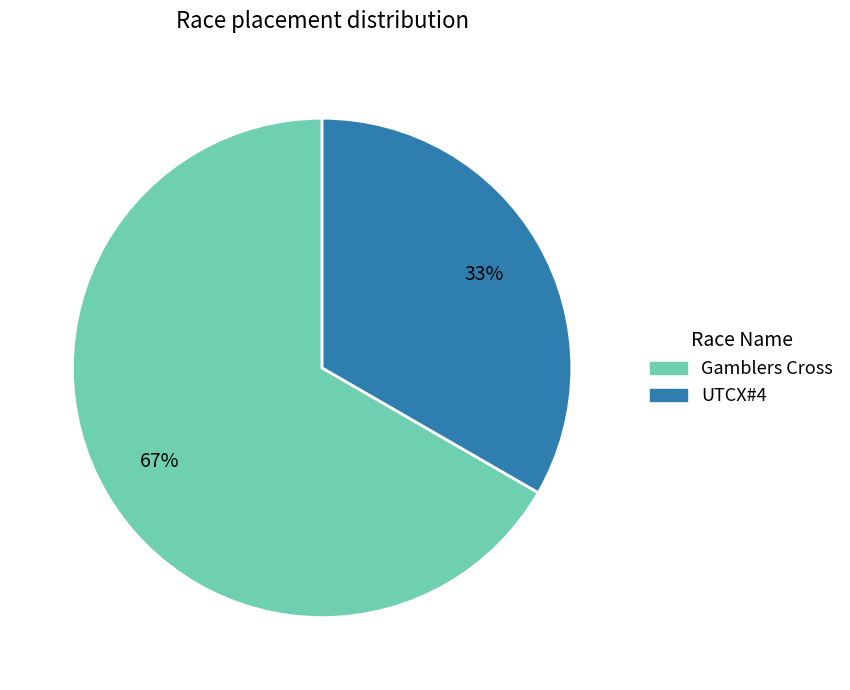

How many segments does this pie chart have?

2